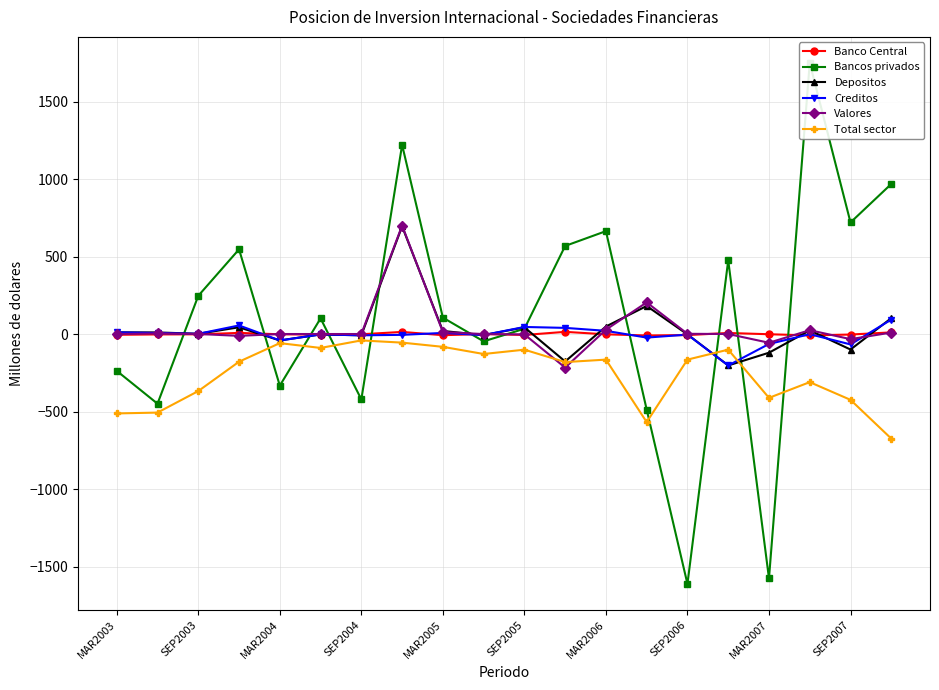

True or false: Bancos privados and Banco Central intersect in this chart.

True